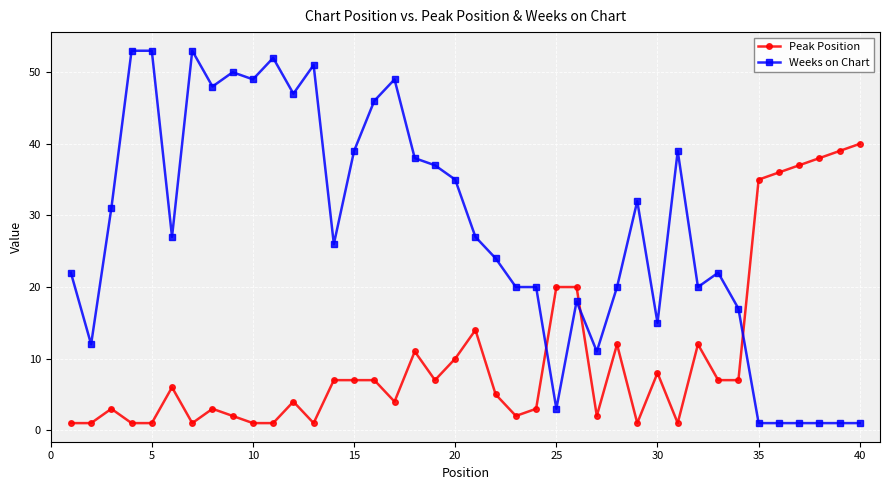

True or false: Peak Position has more than 0 interior local peaks.

True